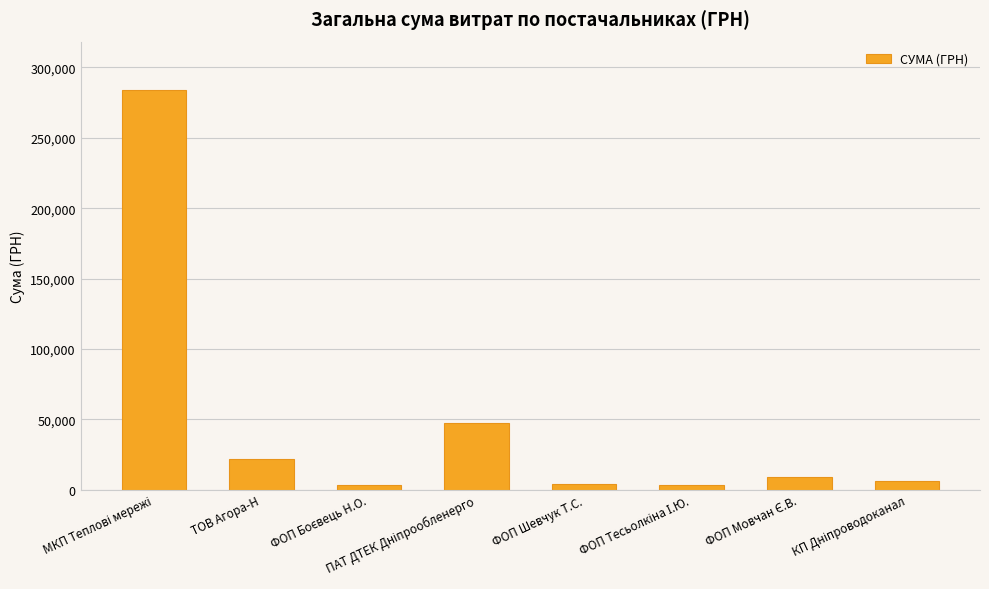

What is the greatest value displayed?

284211.5